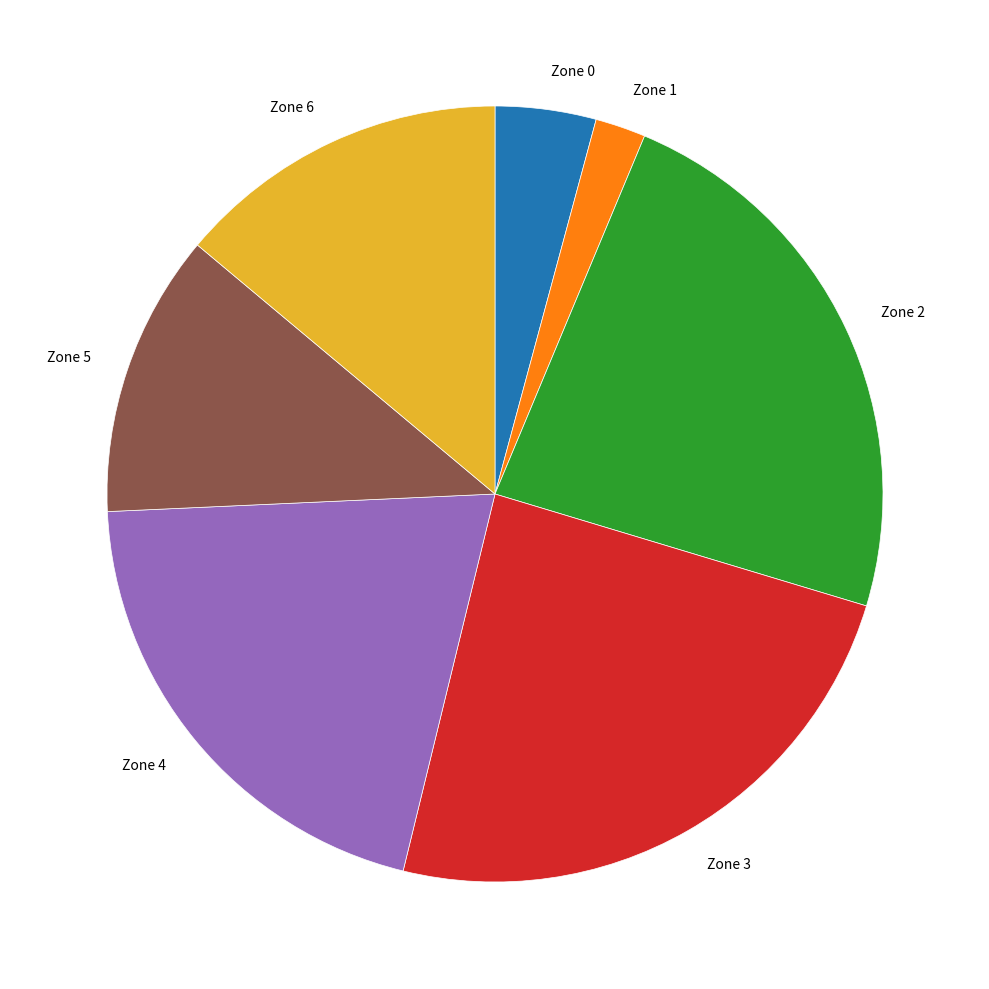

Is the sum of Zone 4 and Zone 5 greater than half?

No